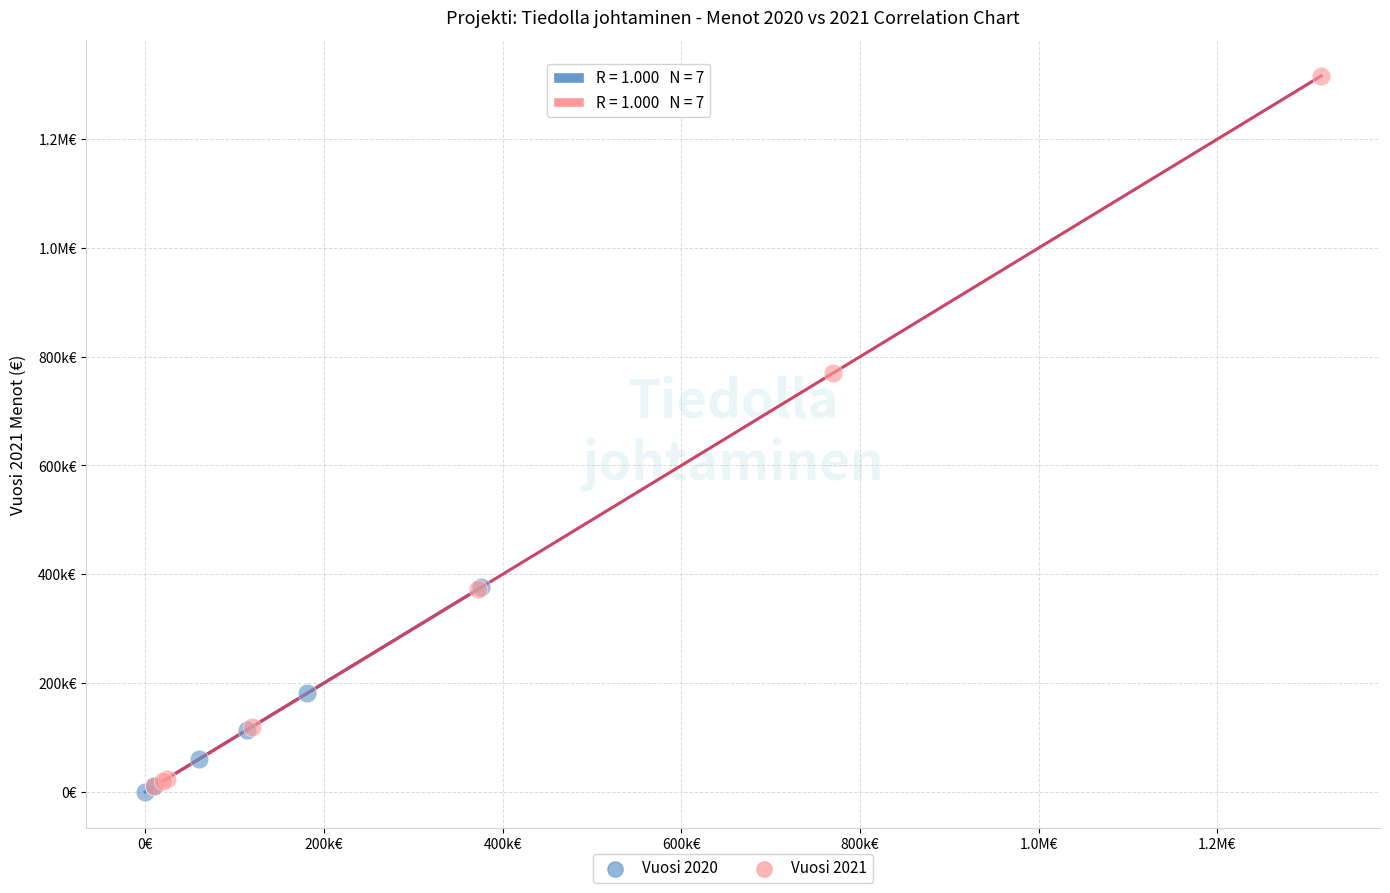

What are all the series names shown in the legend?

Vuosi 2020, Vuosi 2021